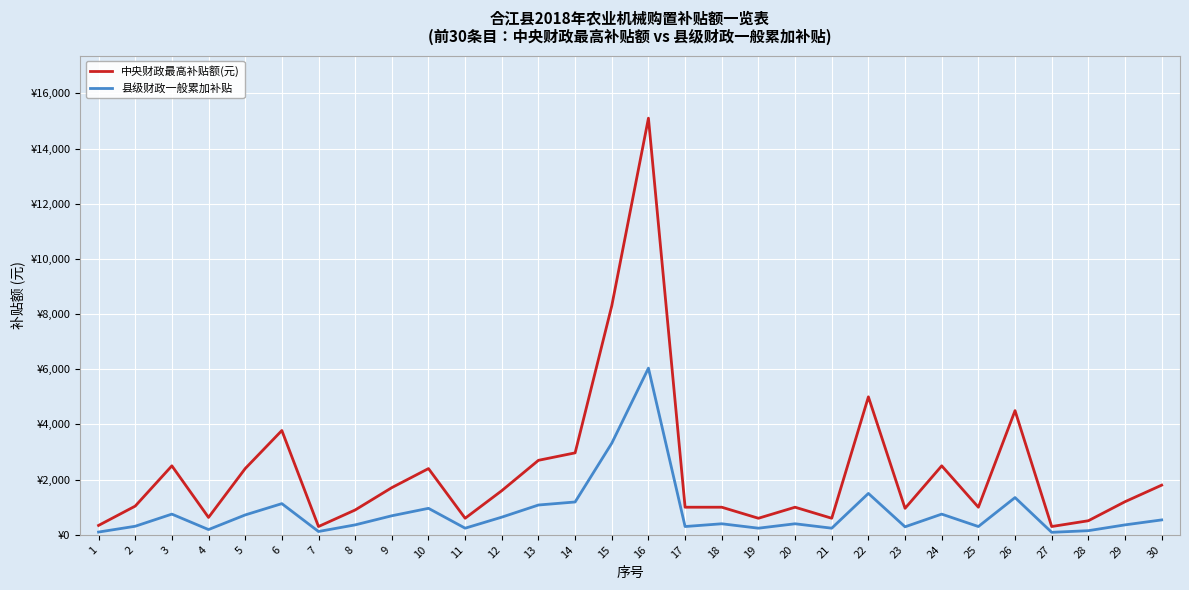

What are all the series names shown in the legend?

中央财政最高补贴额(元), 县级财政一般累加补贴